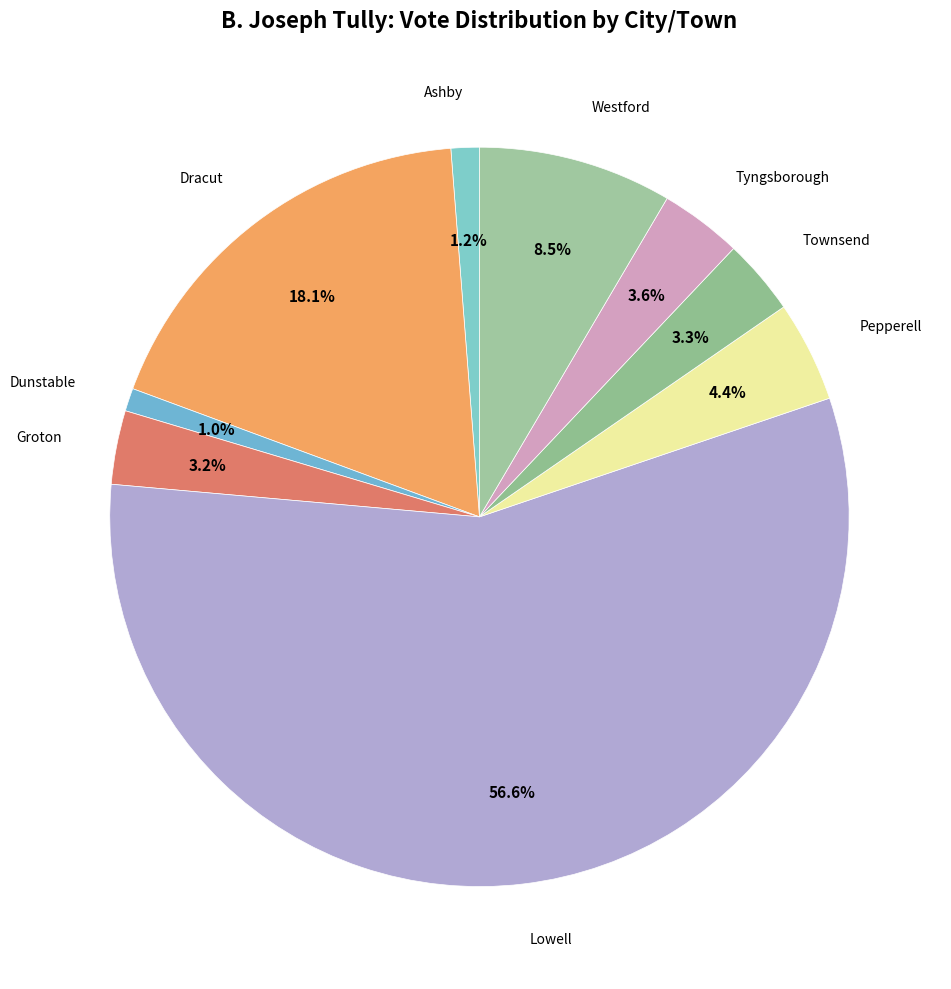

How many segments does this pie chart have?

9